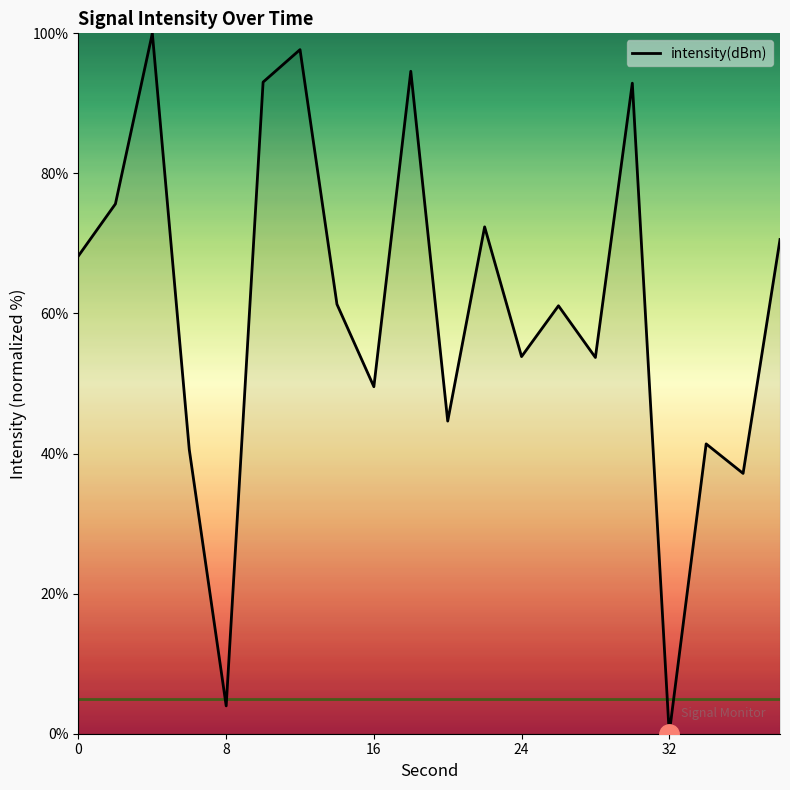

How many distinct data groups are displayed?

1